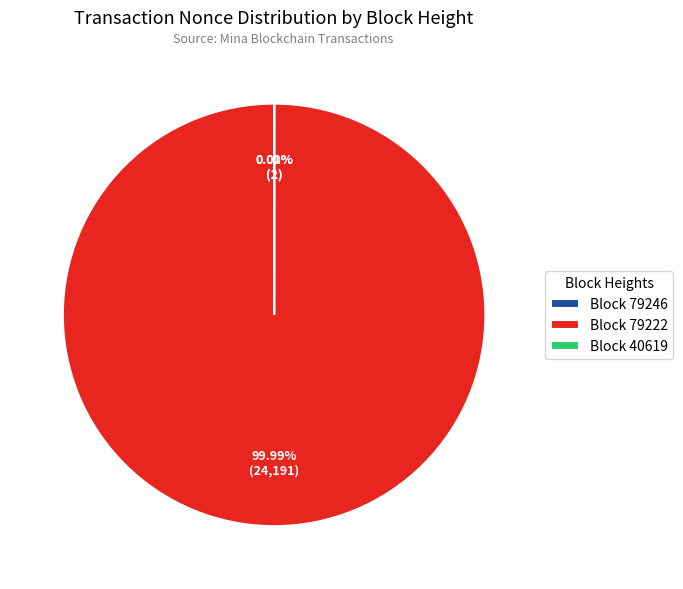

Which slice represents more than half of the pie?

Block 79222